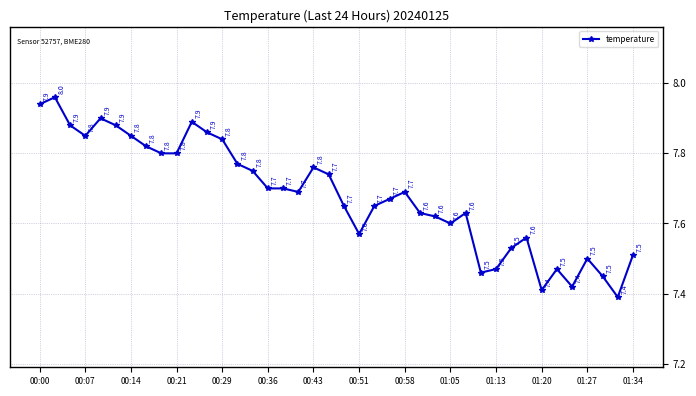

What is the value of the 13th point from the left?

7.8